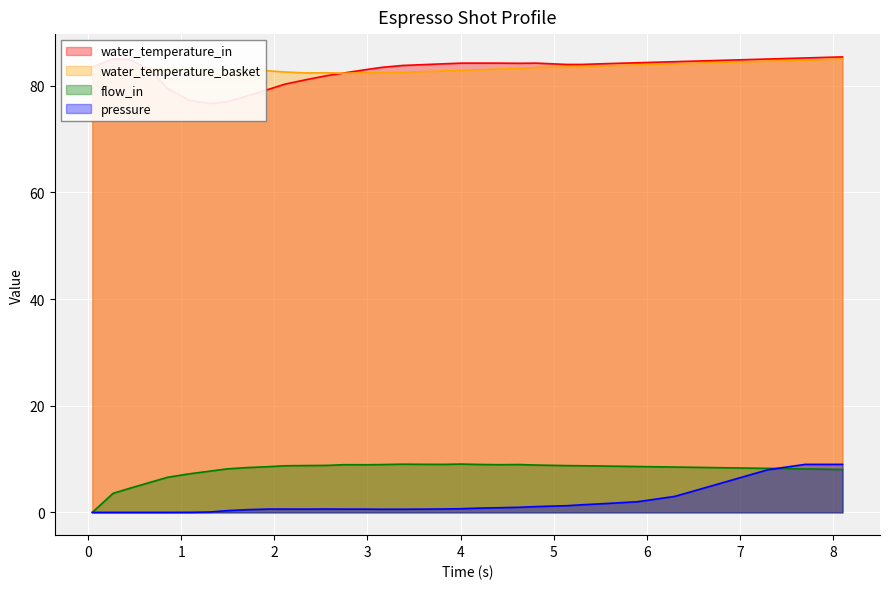

True or false: water_temperature_basket and pressure cross at least once.

False